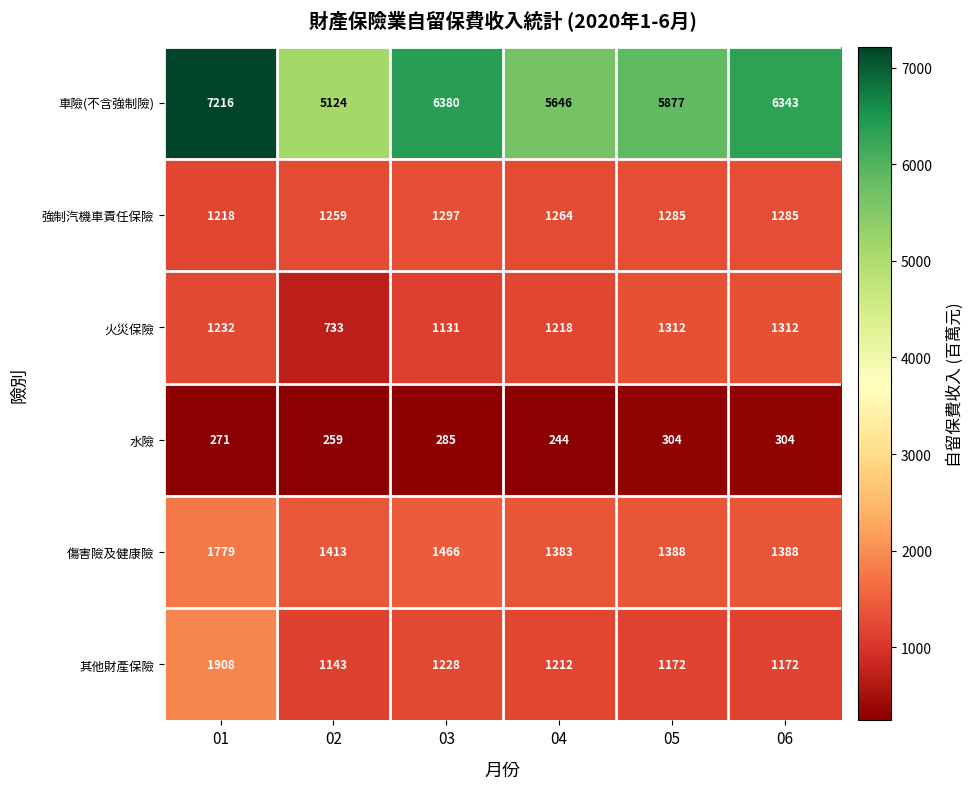

What is the sum of all 車險(不含強制險) values?

36586